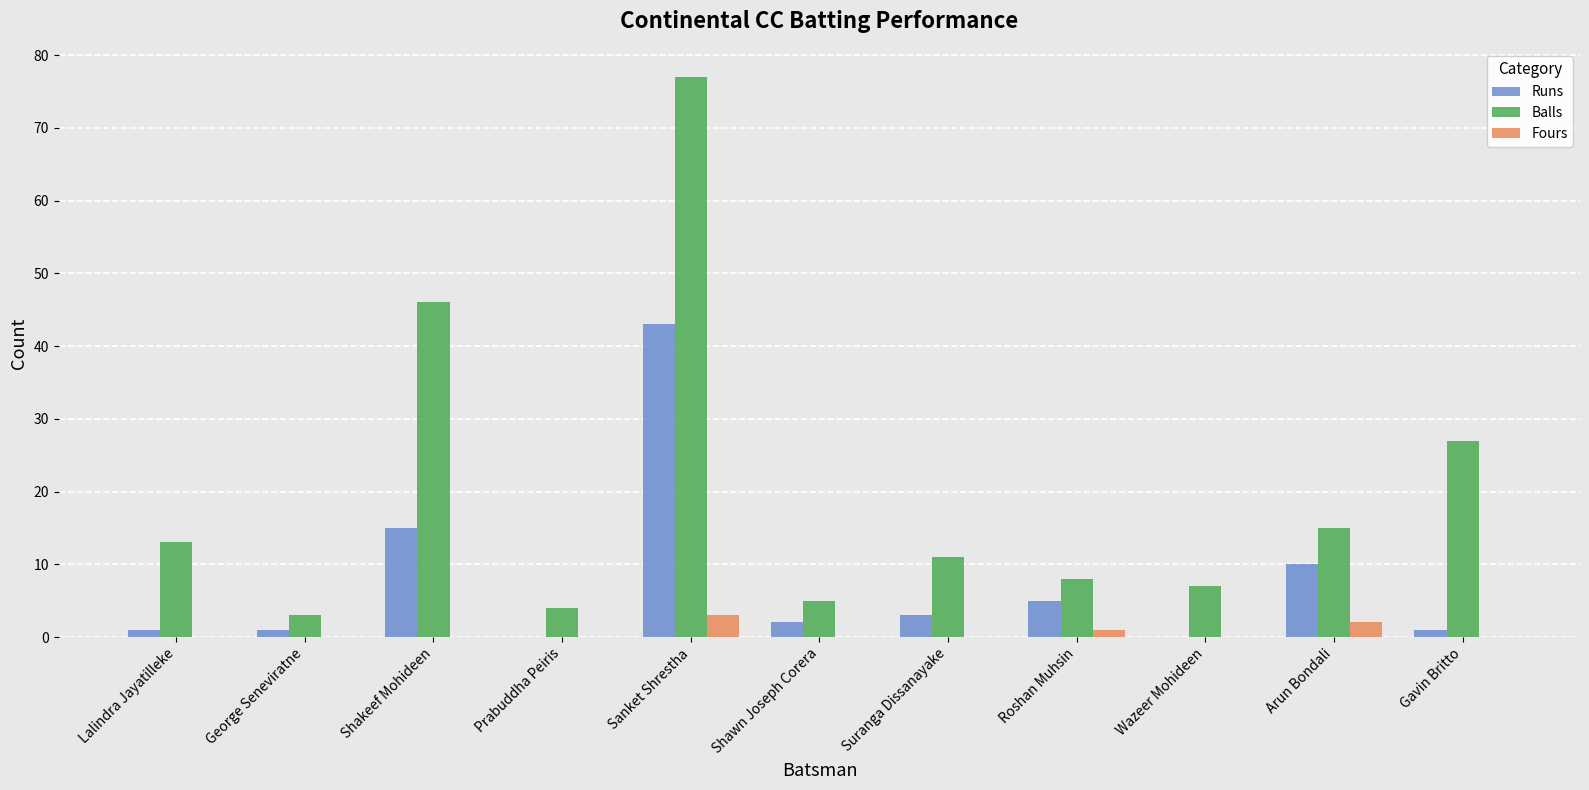

What is the sum of the Balls values at Shawn Joseph Corera and Lalindra Jayatilleke?

18